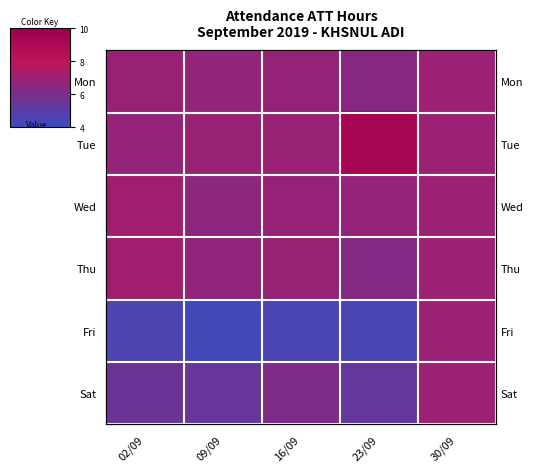

Which has a higher value, 16/09 or 30/09?

30/09